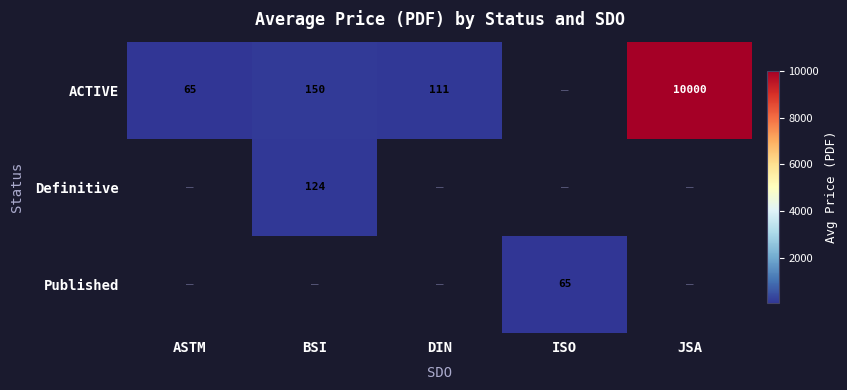

The ACTIVE series shows 65 at ASTM. True or false?

True